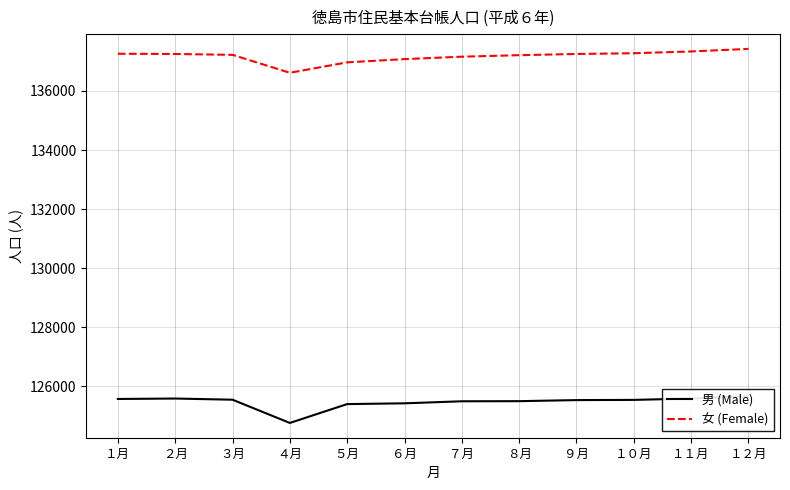

Which label corresponds to the largest value in the chart?

１２月